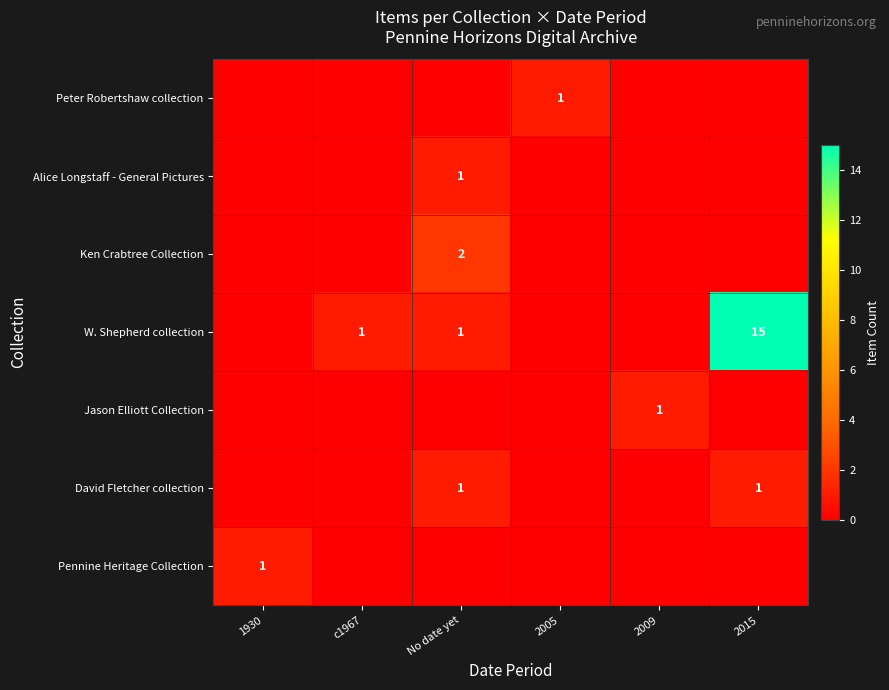

True or false: W. Shepherd collection has a value of 2 at c1967.

False